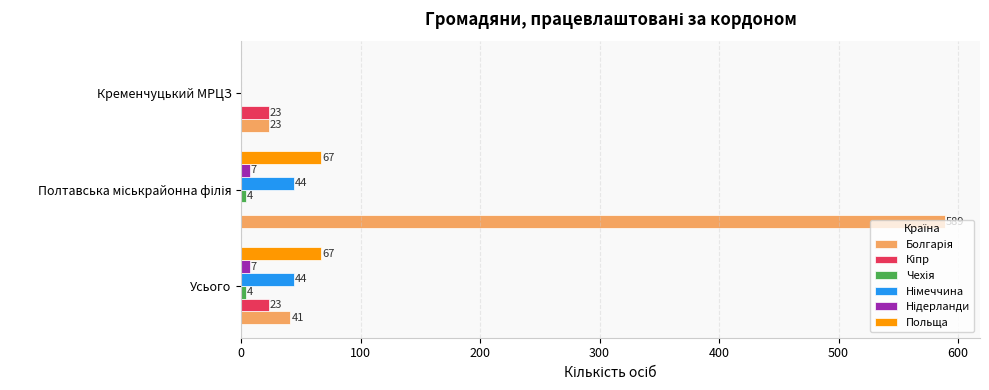

What is the total value across all series at Усього?

186